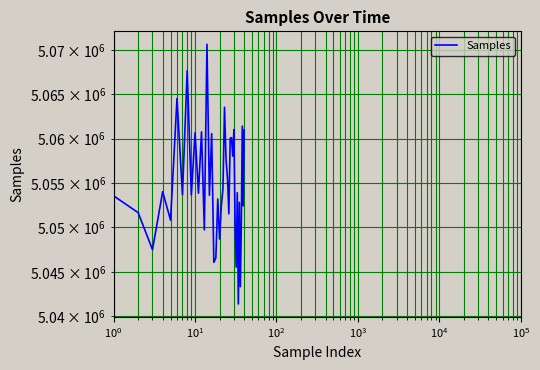

Reading left to right, extract all data points from this chart.

5053548	5051660	5047501	5054014	5050812	5064507	5053678	5067635	5053648	5060661	5053846	5060747	5049722	5070621	5053613	5060541	5046073	5046569	5053191	5048690	5052378	5054357	5063524	5057683	5055559	5051529	5060040	5060097	5058026	5061003	5050399	5045550	5053900	5041406	5052814	5043346	5050532	5061398	5052420	5060979